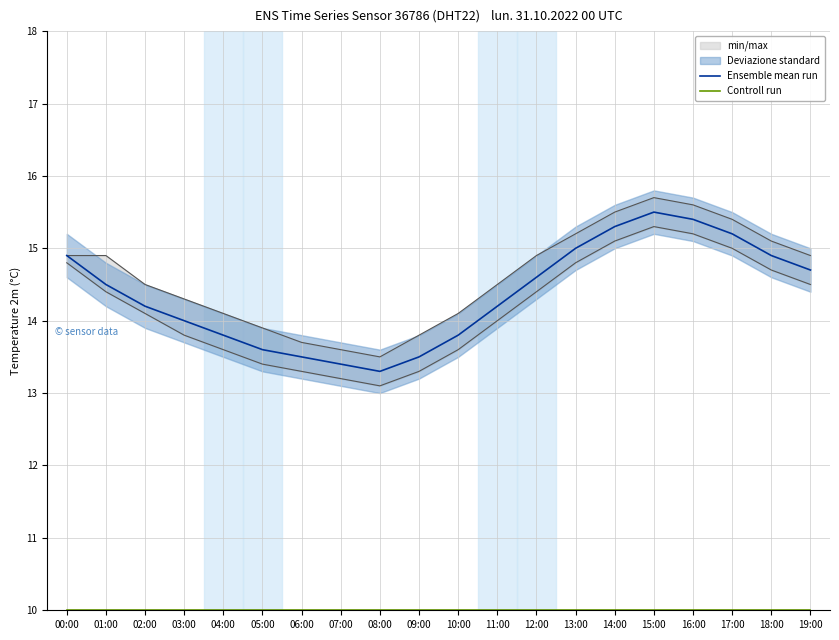

Reading left to right, extract all data points from this chart.

Ensemble mean run: 00:00=14.9	01:00=14.5	02:00=14.2	03:00=14.0	04:00=13.8	05:00=13.6	06:00=13.5	07:00=13.4	08:00=13.3	09:00=13.5	10:00=13.8	11:00=14.2	12:00=14.6	13:00=15.0	14:00=15.3	15:00=15.5	16:00=15.4	17:00=15.2	18:00=14.9	19:00=14.7
Controll run: 00:00=10.0	01:00=10.0	02:00=10.0	03:00=10.0	04:00=10.0	05:00=10.0	06:00=10.0	07:00=10.0	08:00=10.0	09:00=10.0	10:00=10.0	11:00=10.0	12:00=10.0	13:00=10.0	14:00=10.0	15:00=10.0	16:00=10.0	17:00=10.0	18:00=10.0	19:00=10.0